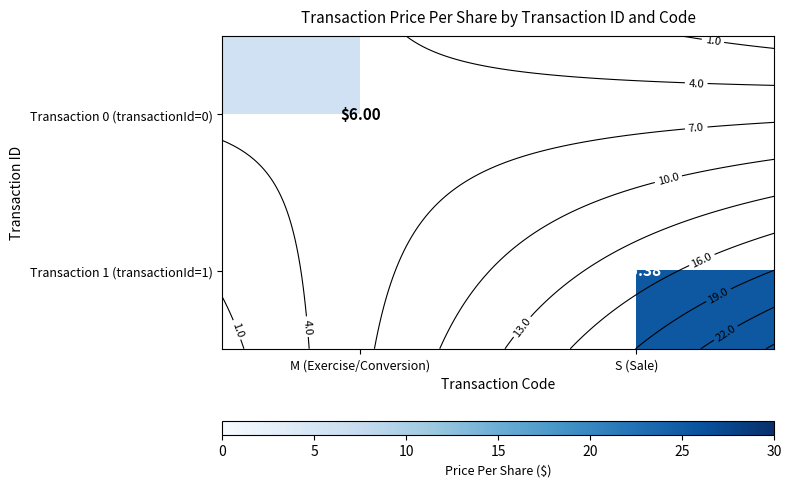

How many values in Transaction 0 (transactionId=0) are above zero?

1